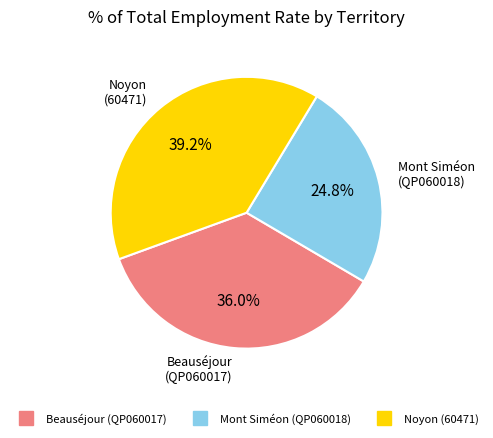

How many segments does this pie chart have?

3